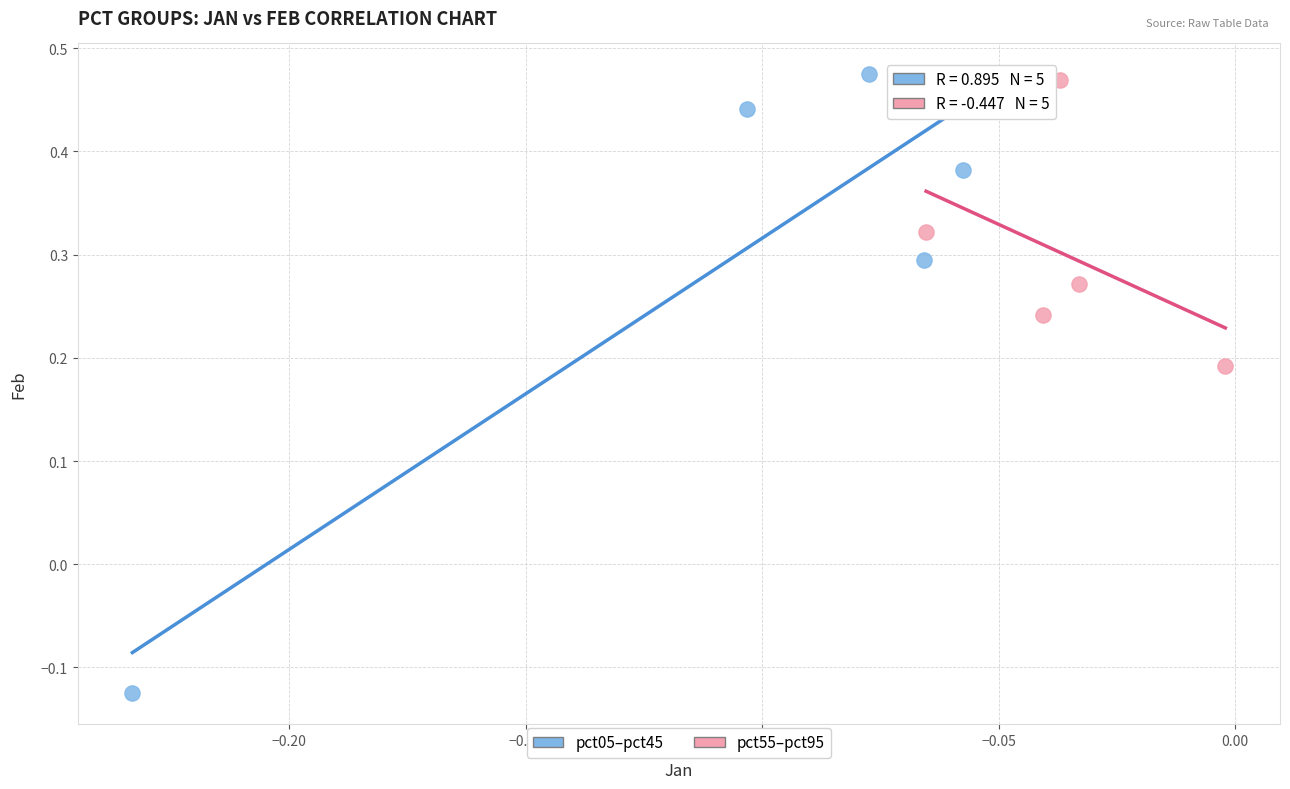

Which series has the largest Y range (max minus min)?

pct05–pct45